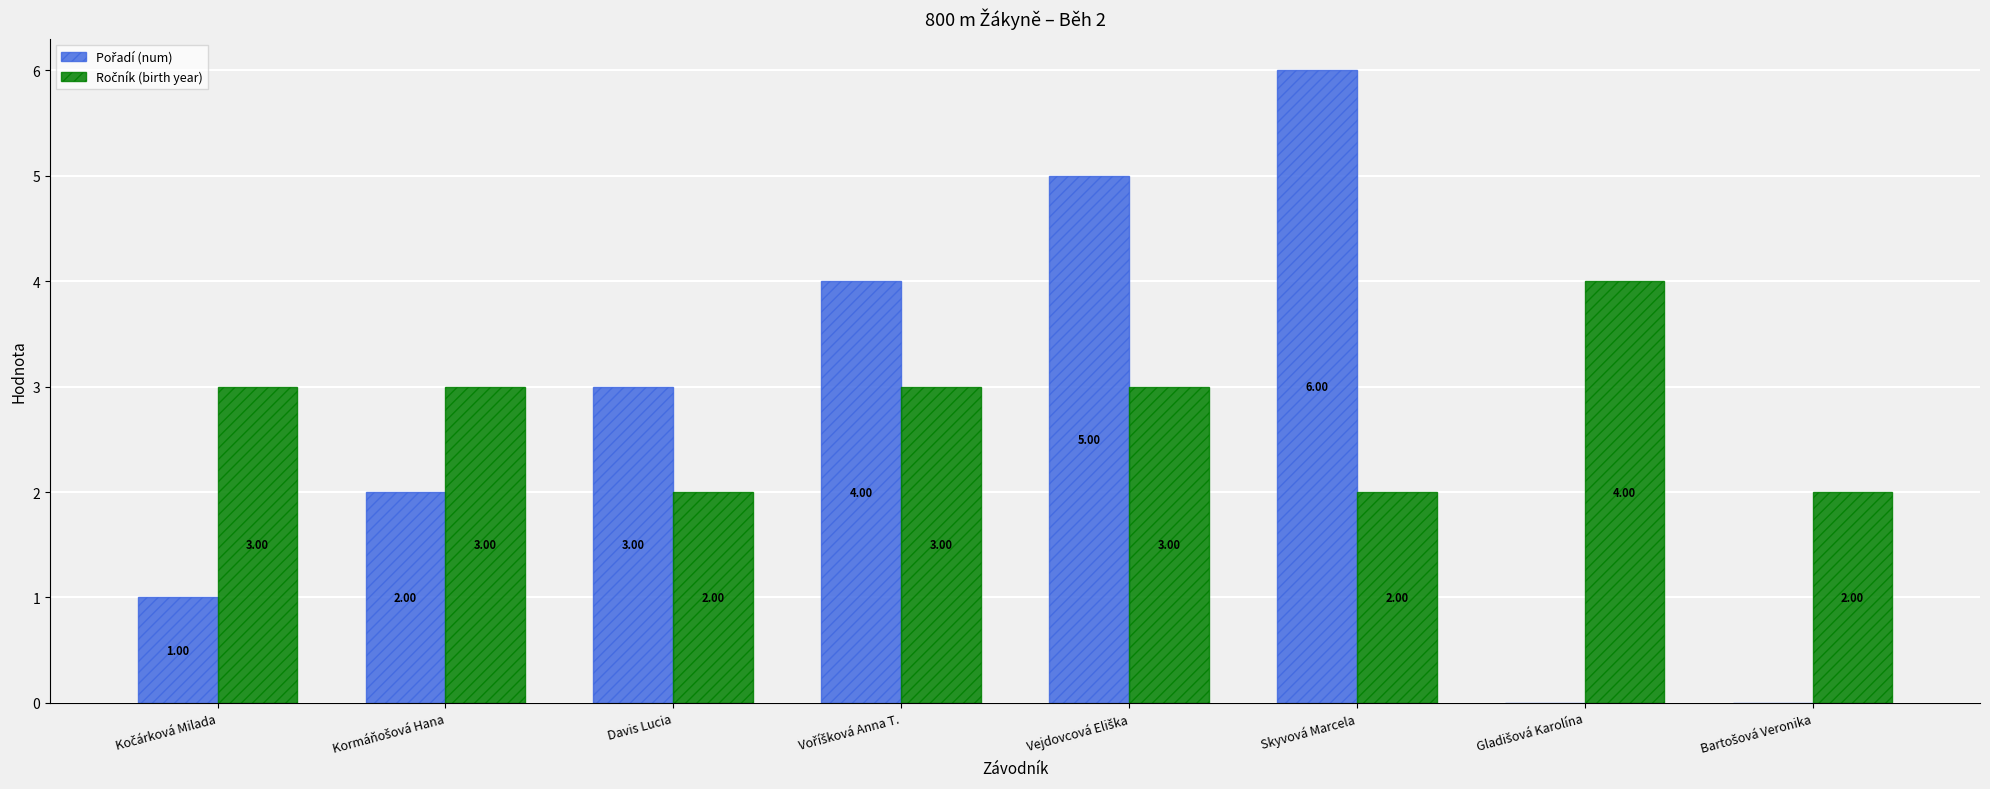

What is the total value across all series at Davis Lucia?

5